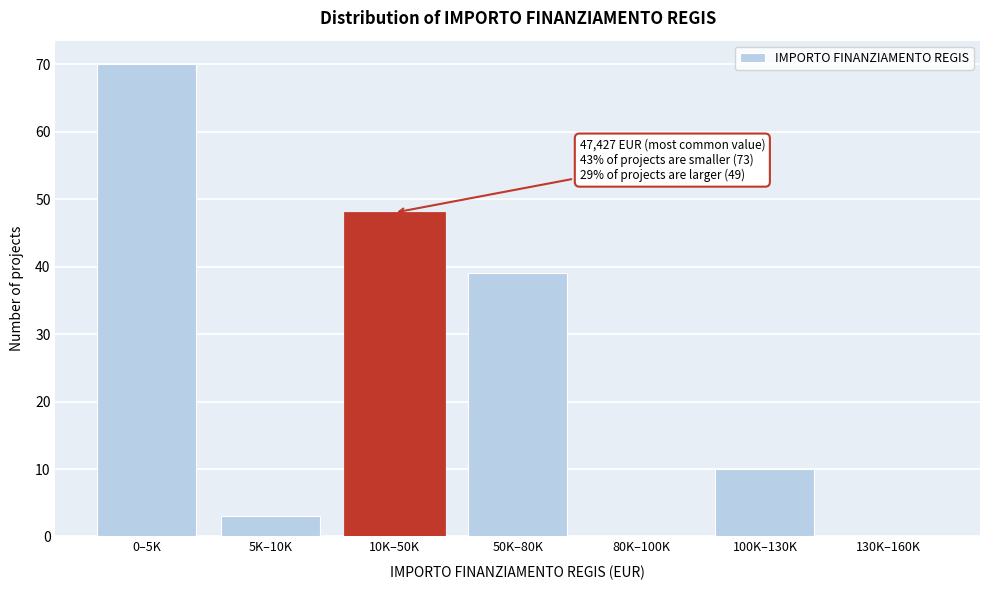

Reading right to left, list all the values displayed in this chart.

130K–160K=0	100K–130K=10	80K–100K=0	50K–80K=39	10K–50K=48	5K–10K=3	0–5K=70